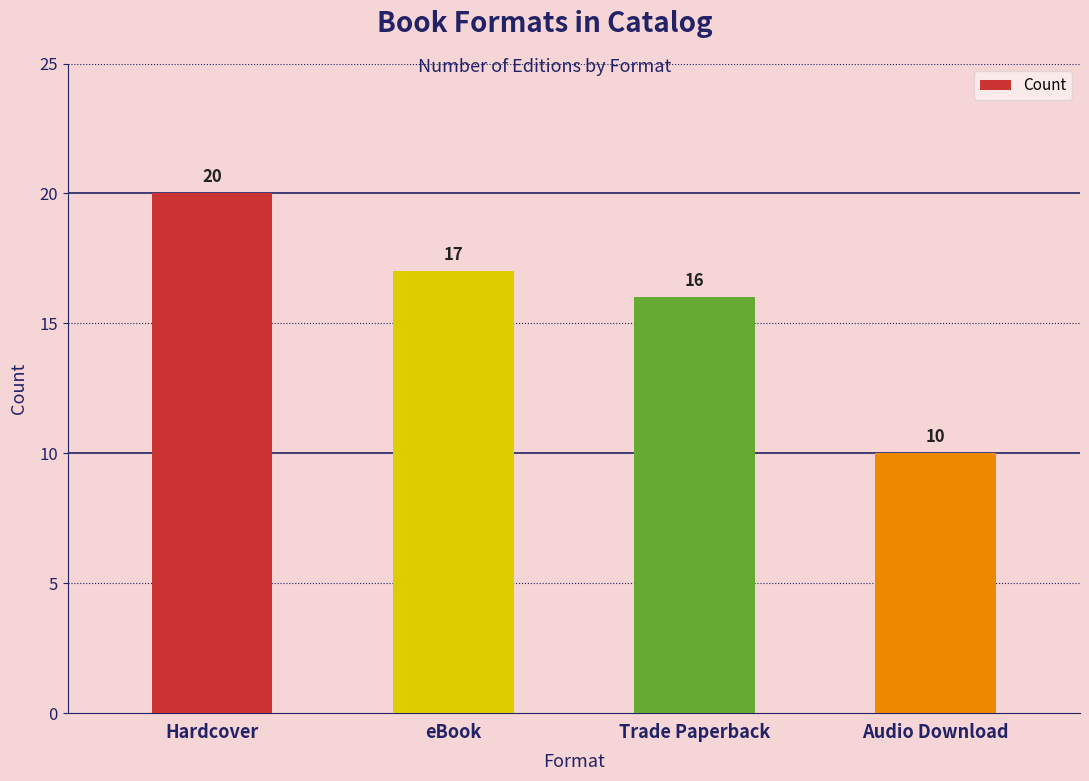

What is the label of the 4th bar from the left?

Audio Download